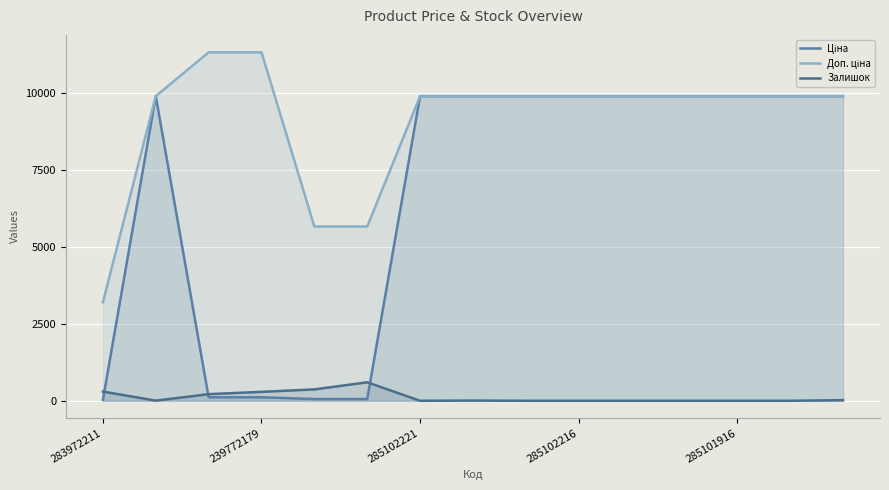

How many data points in Ціна are less than 9908?

5